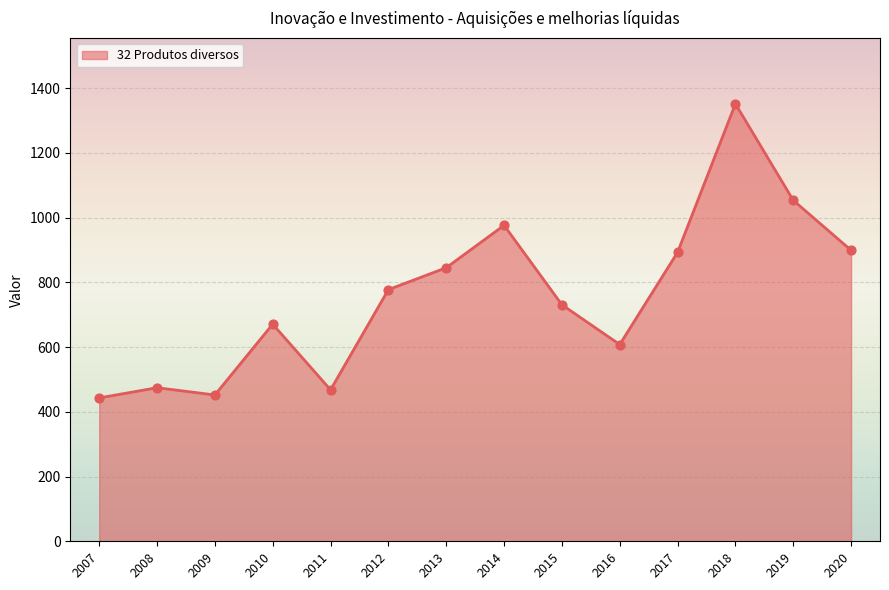

Approximately how many times larger is the value at 2008 compared to 2009?

1.0